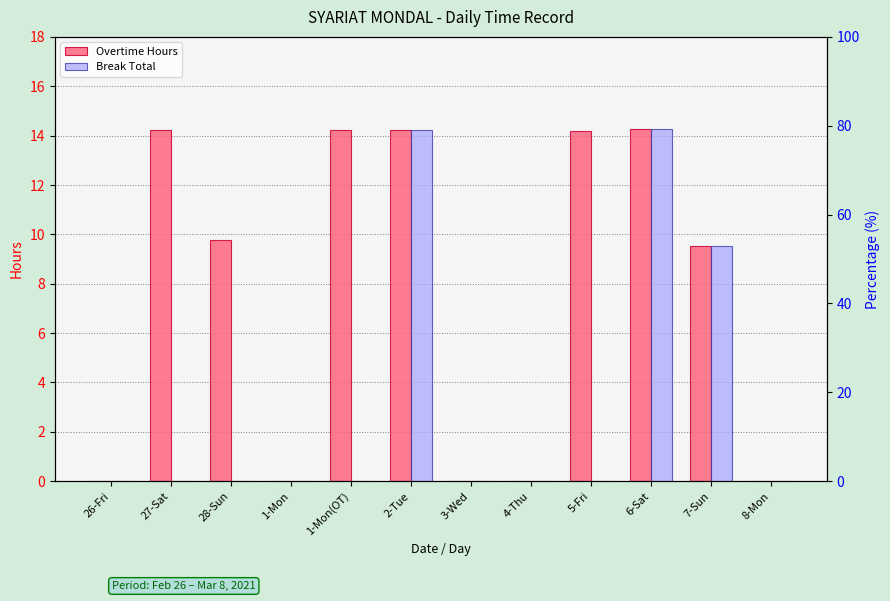

Does the chart contain stacked bars?

No